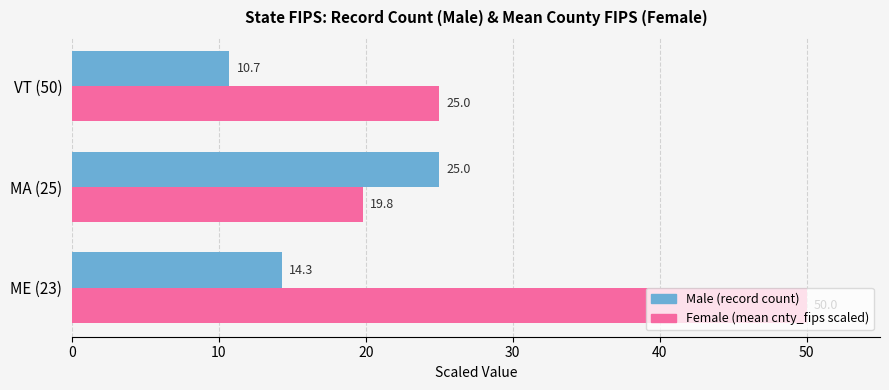

At which category does the chart reach its minimum across all series?

VT (50)